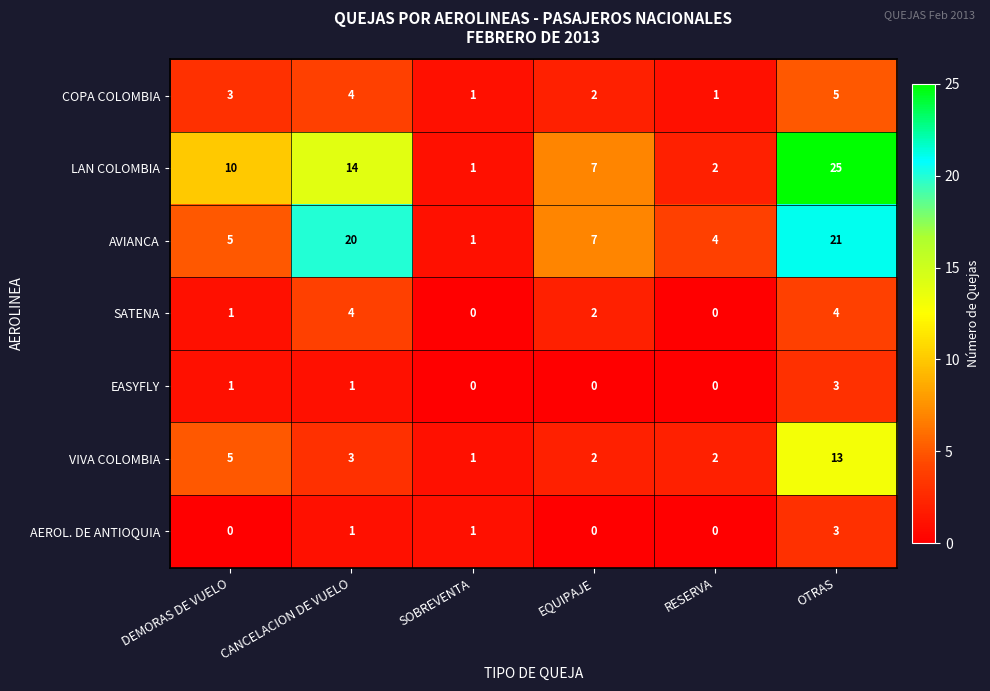

Which series has the largest total across all categories?

LAN COLOMBIA